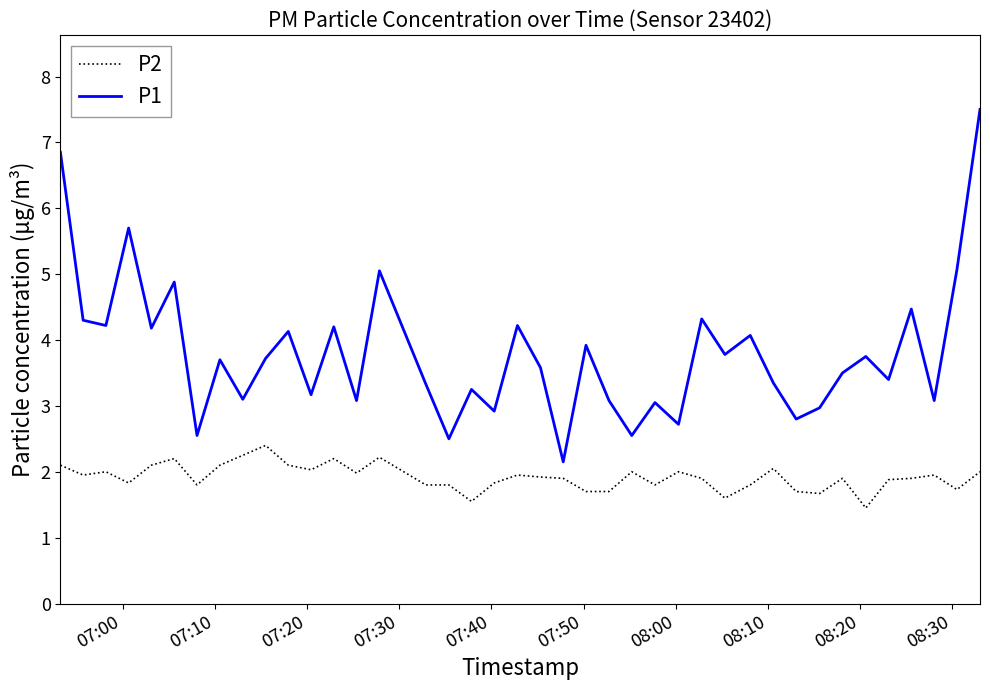

Which series has the largest total across all categories?

P1